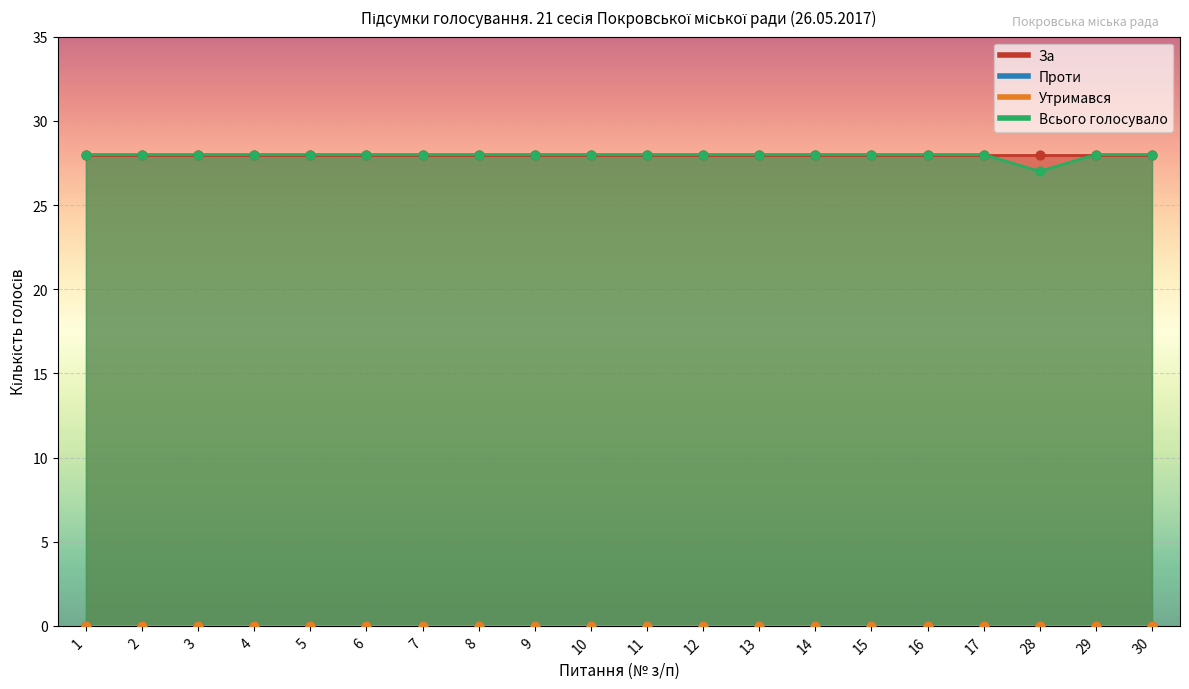

Which series has the largest total across all categories?

За